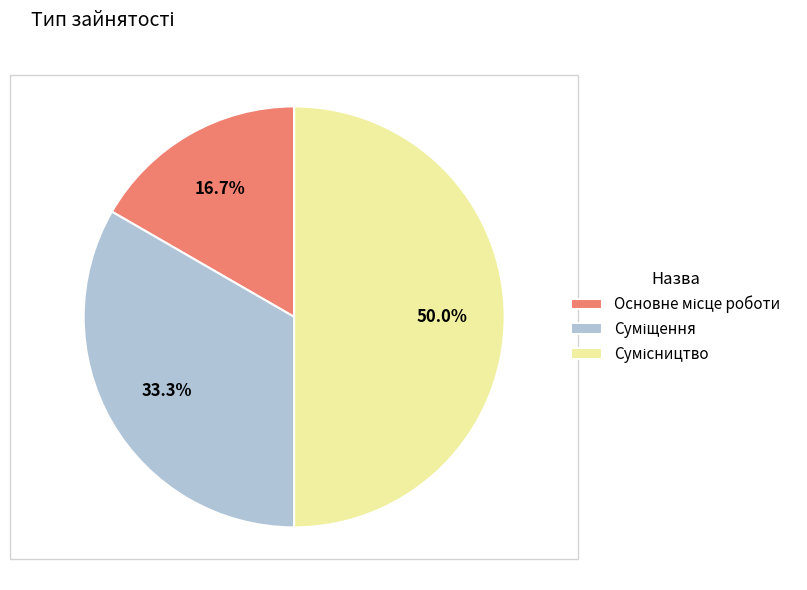

To the nearest percent, what is the difference between the largest and smallest slice percentages?

33%